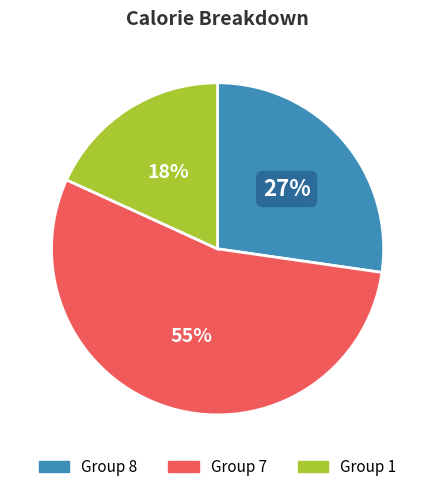

To the nearest percent, what portion does Group 1 represent?

18%